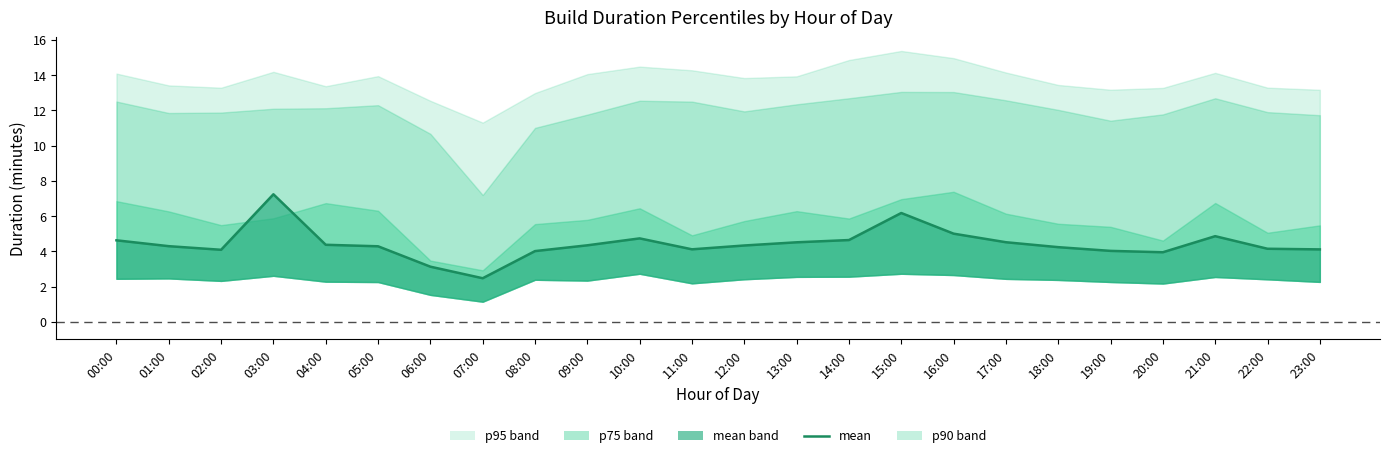

List the labels in order of value, largest first.

03:00, 15:00, 16:00, 21:00, 10:00, 14:00, 00:00, 17:00, 13:00, 04:00, 09:00, 12:00, 01:00, 05:00, 18:00, 22:00, 11:00, 23:00, 02:00, 19:00, 08:00, 20:00, 06:00, 07:00